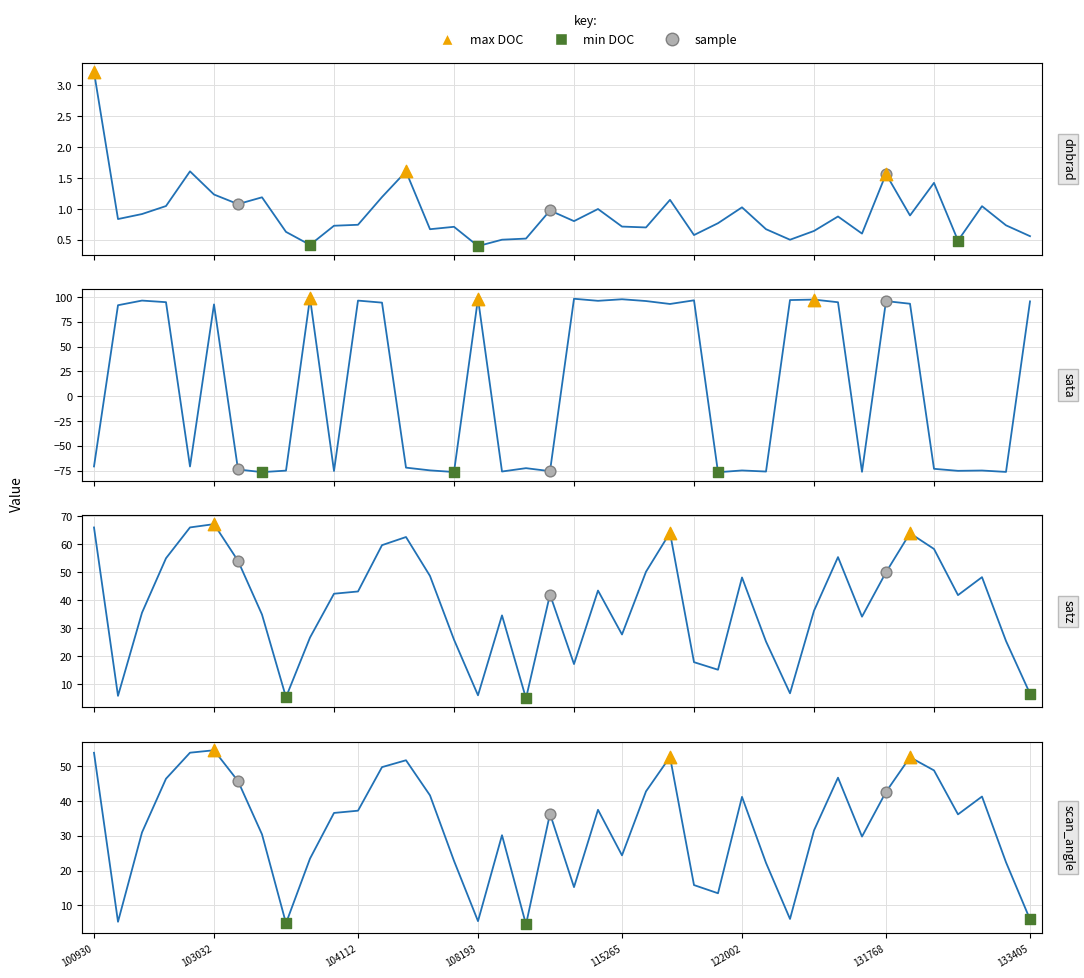

Which series reaches the minimum Y coordinate?

sata